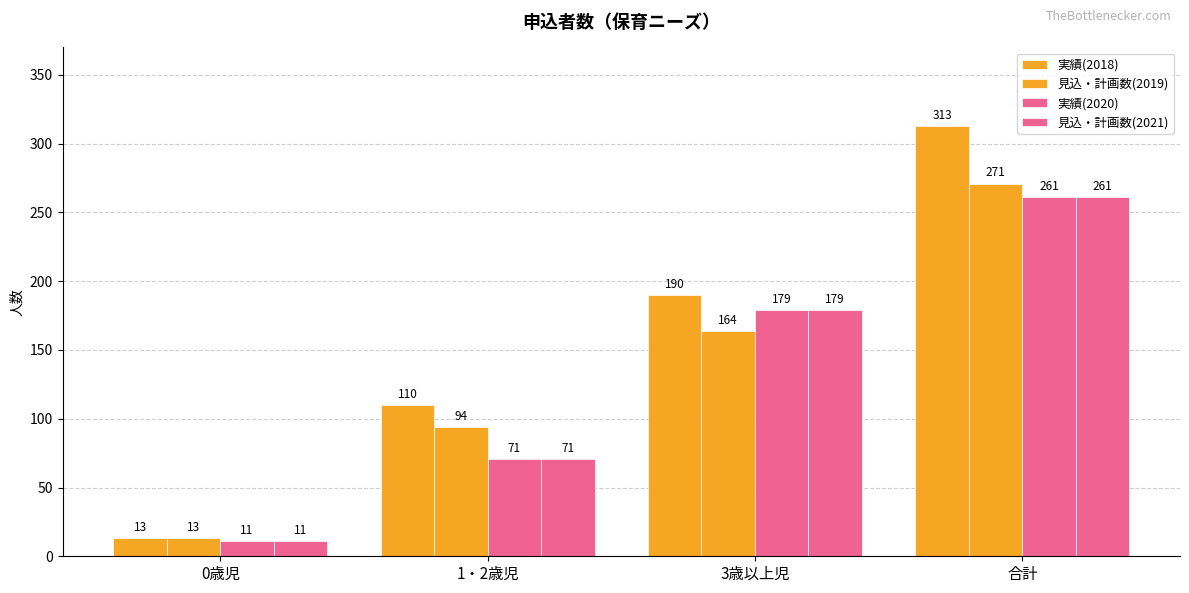

True or false: 実績(2020) has a value of 266 at 3歳以上児.

False